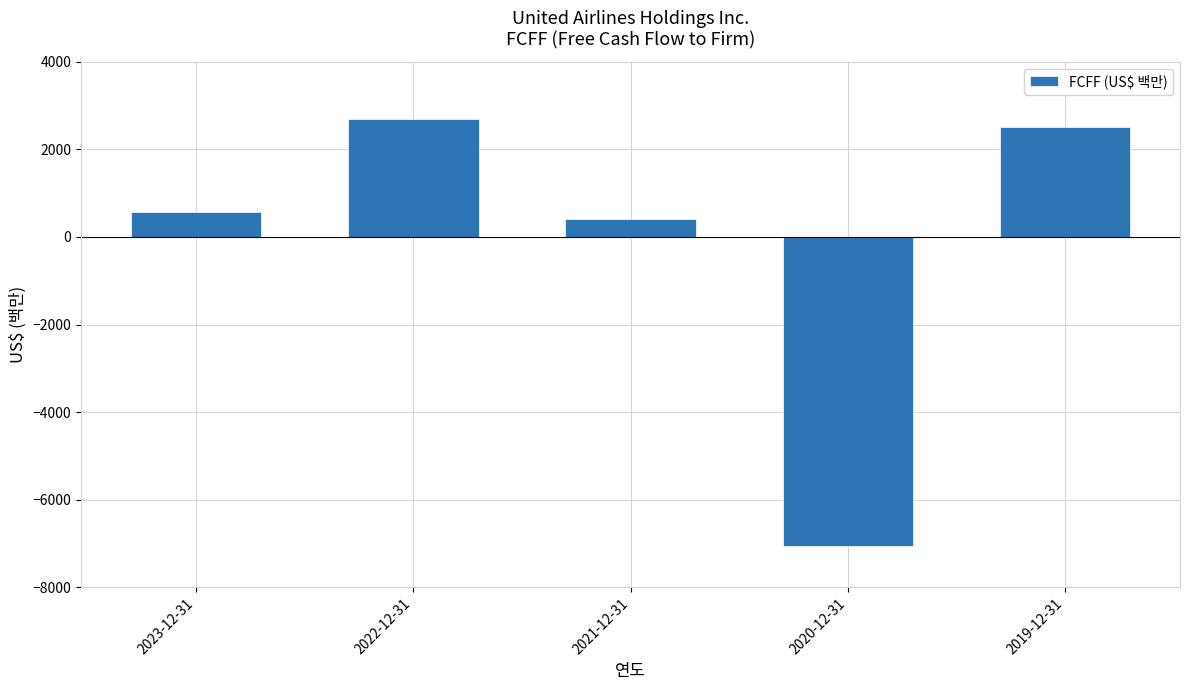

What is the difference between the maximum and minimum values?

9749